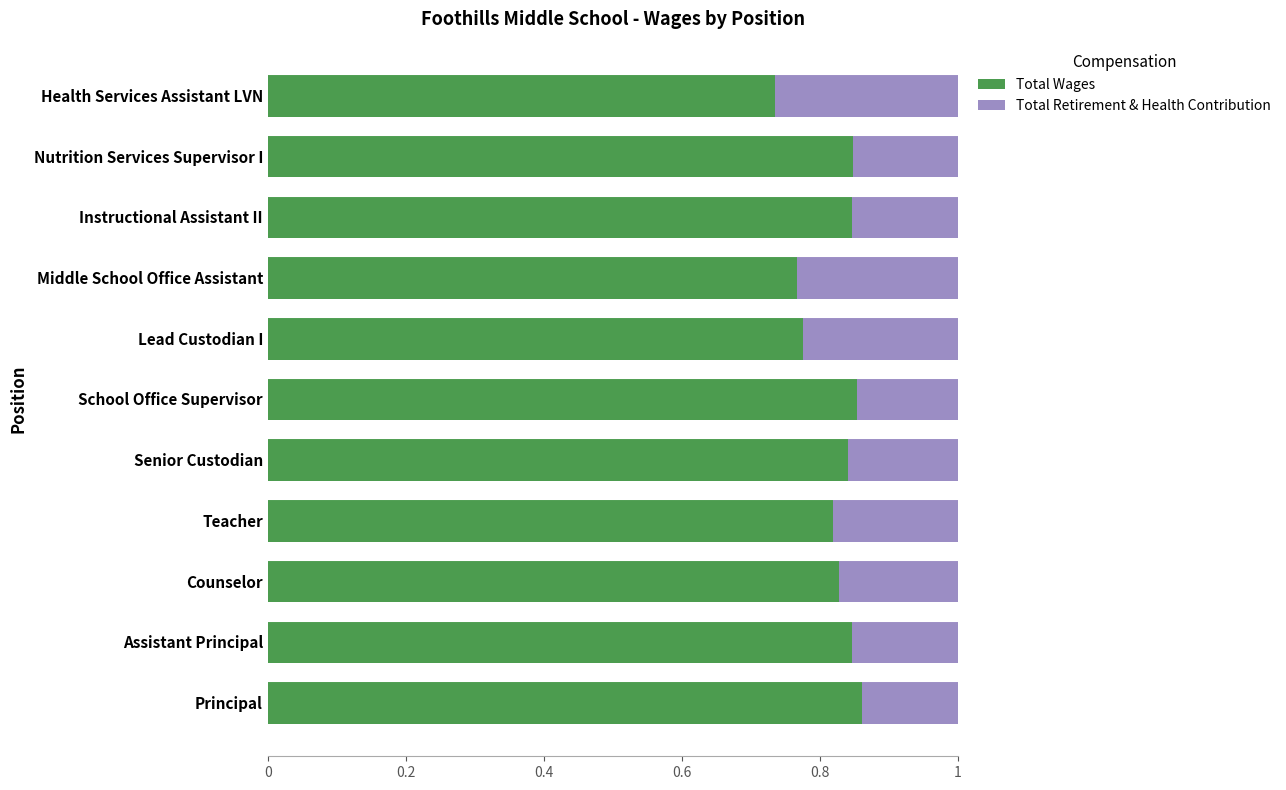

Count the Total Wages values in the range 0 to 1.

11